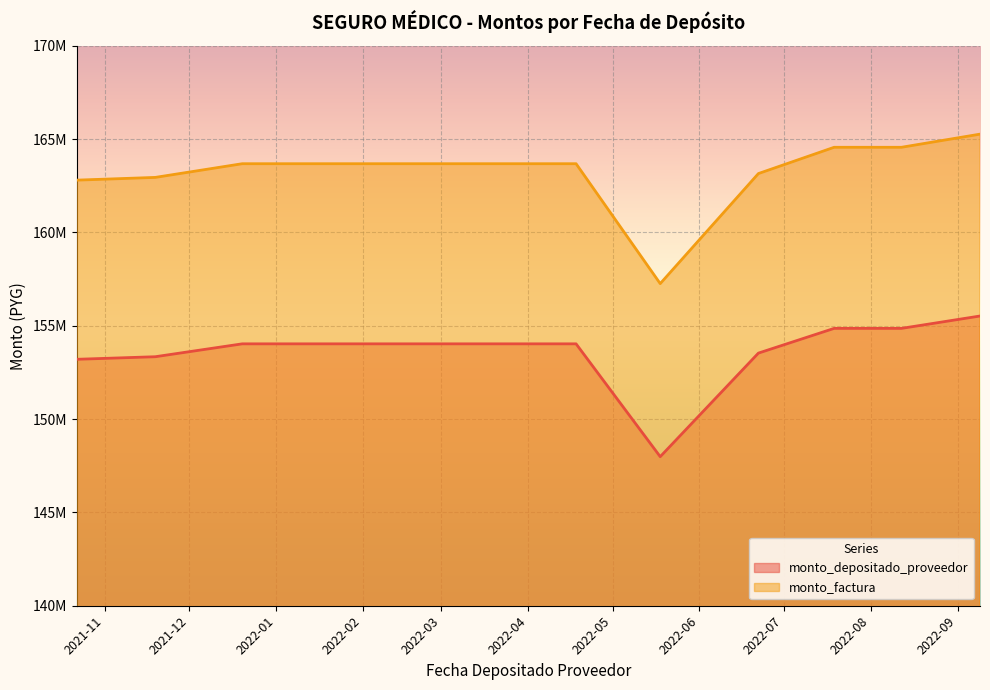

How many values in the monto_factura series exceed 163680000?

3